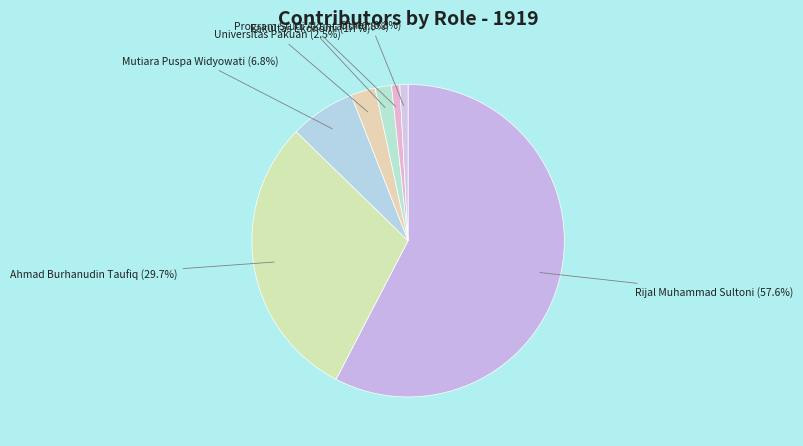

What is the largest slice in the pie chart?

Rijal Muhammad